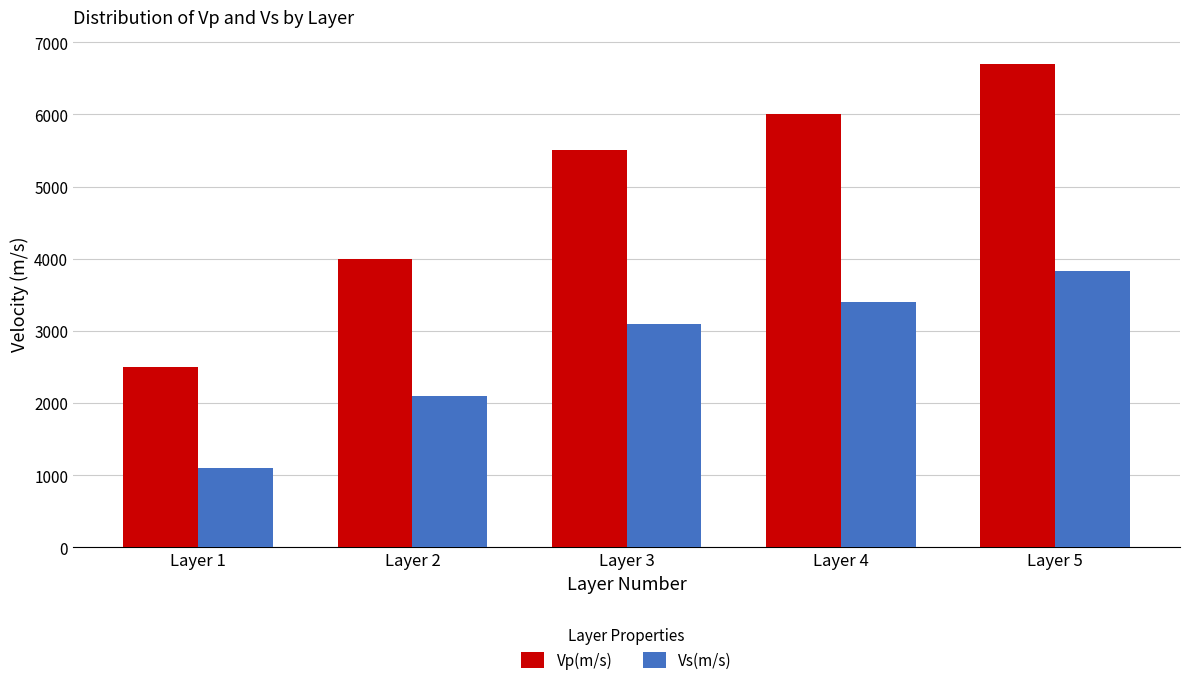

How many Vs(m/s) values are between 2100 and 3400?

3